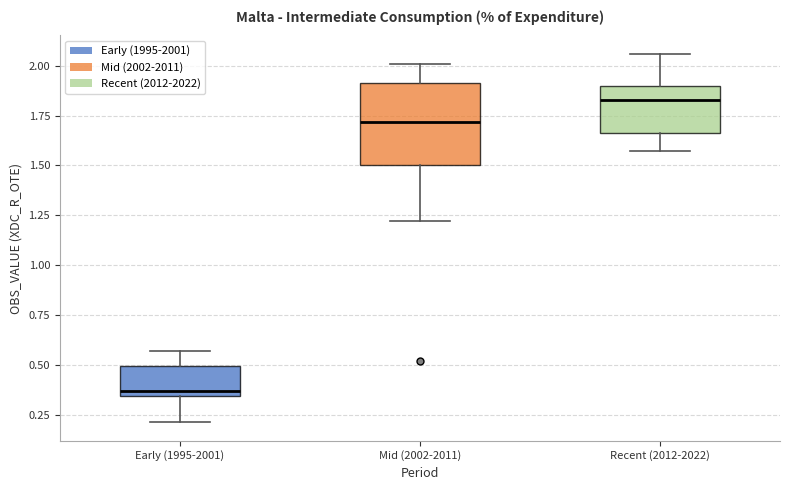

Reading left to right, read every box against the y-axis: the position of its median line, the range the box covers, and the ends of its whiskers. The values are not printed on the chart, so give them approximately, as read against the axis.

Early (1995-2001): median 0.35 (just above the box's lower edge), box 0.35 to 0.50, whiskers 0.20 to 0.55
Mid (2002-2011): median 1.70, box 1.50 to 1.90, whiskers 1.20 to 2.00
Recent (2012-2022): median 1.85, box 1.65 to 1.90, whiskers 1.55 to 2.05